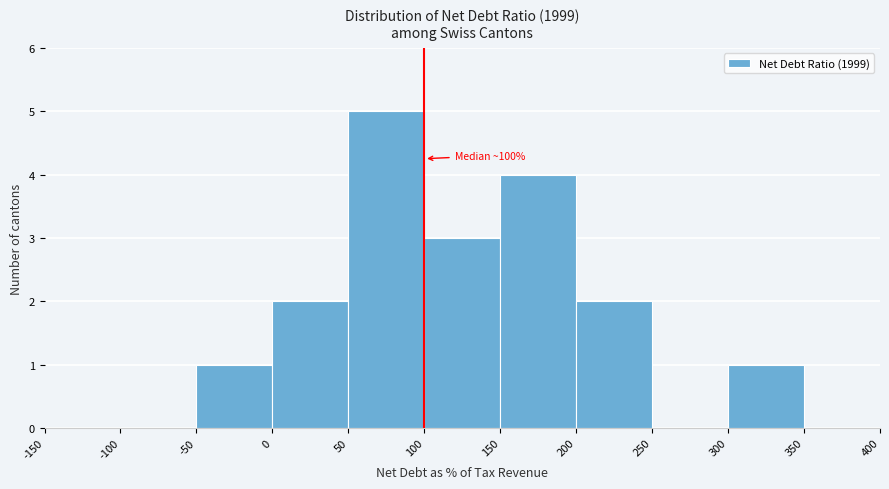

Over which range of the x-axis is the bar tallest?

50 to 100